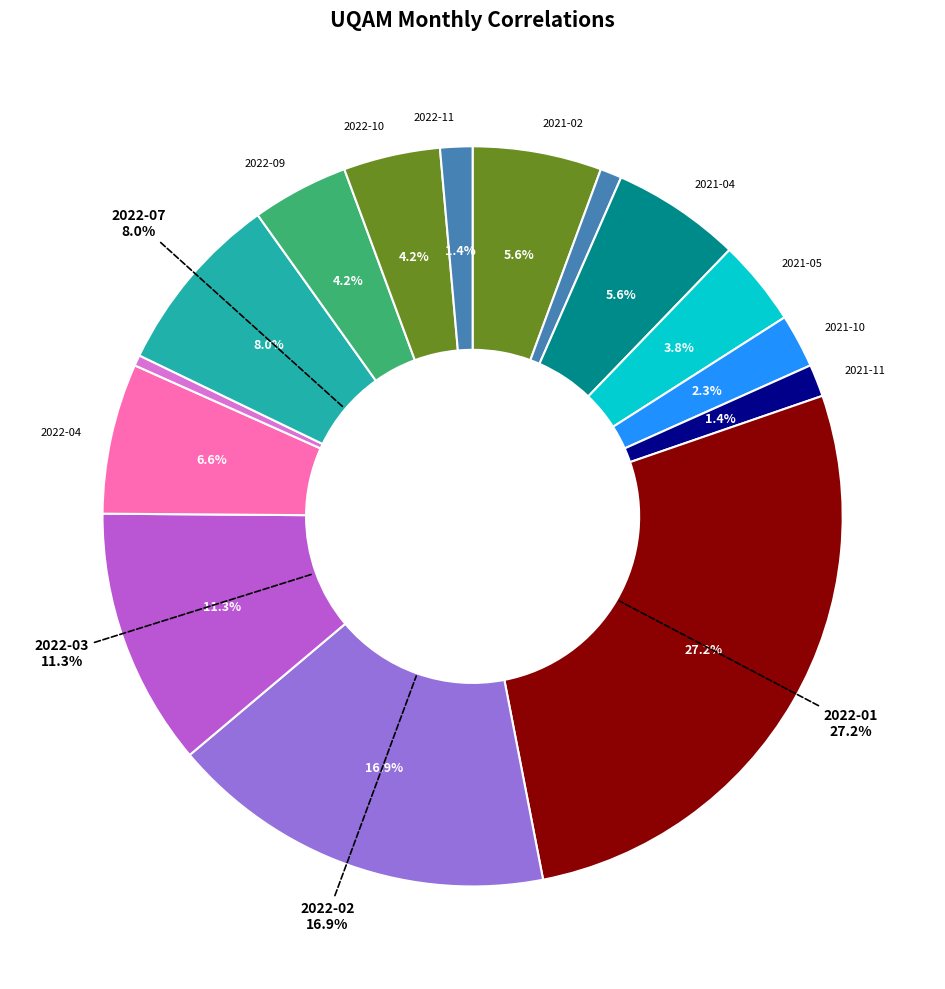

Which slice is the largest?

2022-01